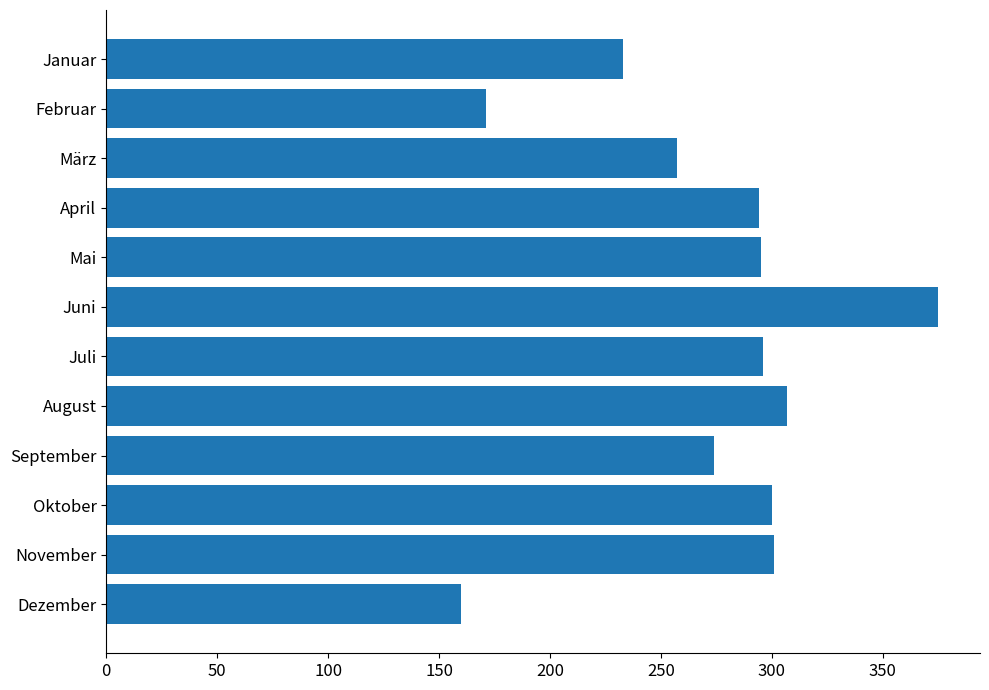

What is the change in value from März to Mai?

+38